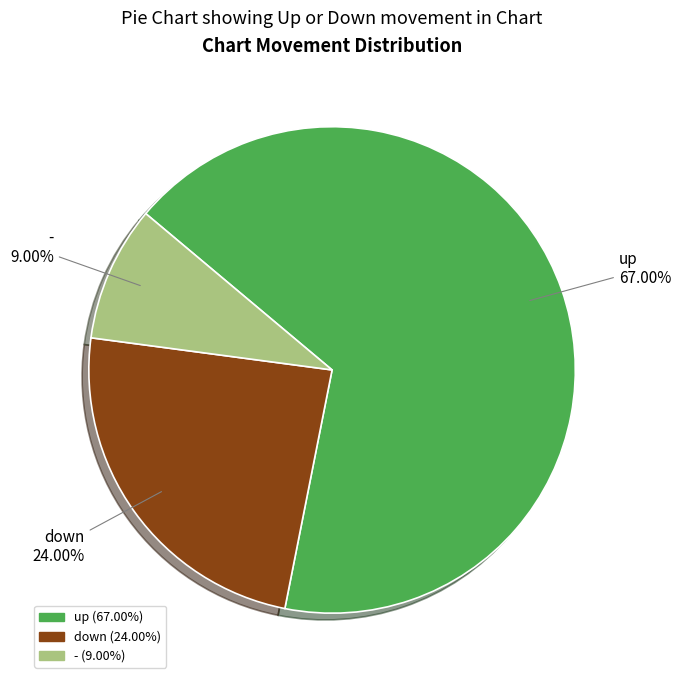

The up slice represents 53% of the pie. True or false?

False